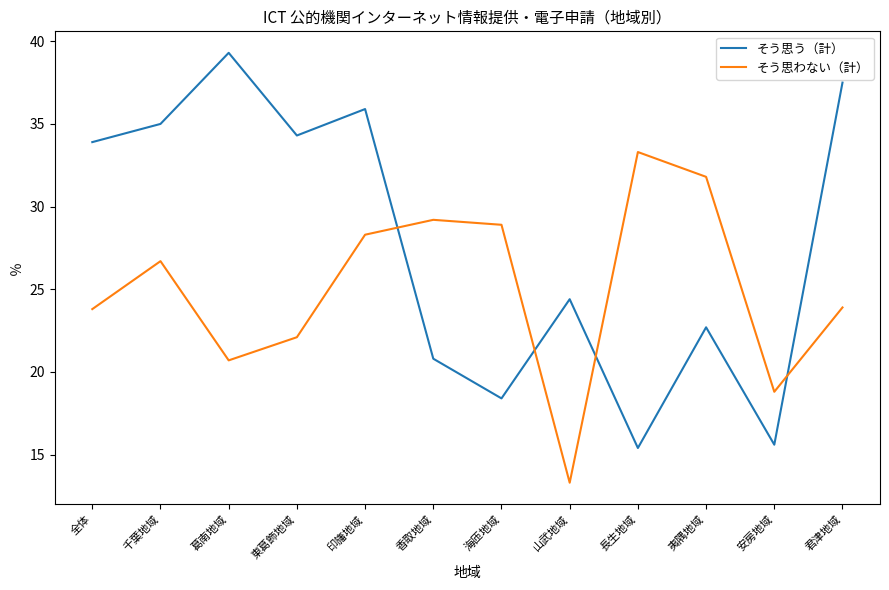

What is the maximum value for そう思わない（計）?

33.3